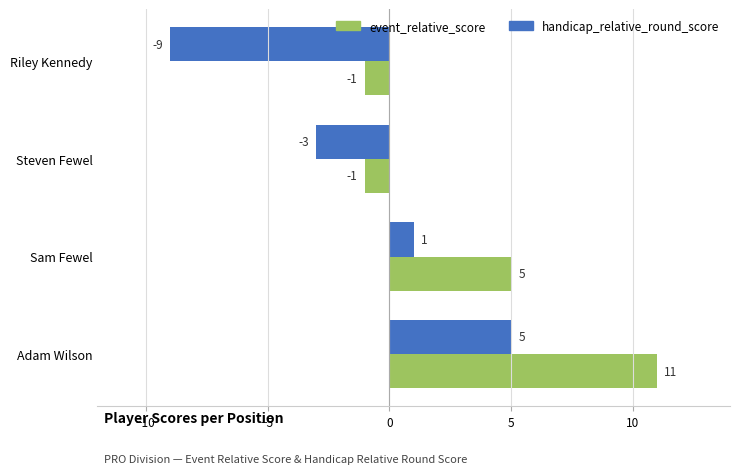

How many positive values does the event_relative_score series have?

2